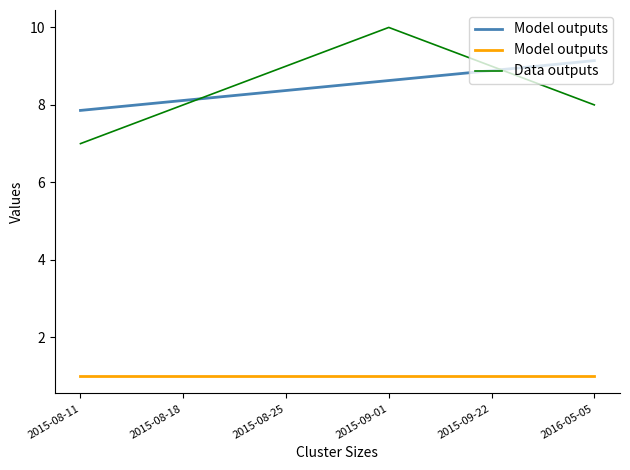

What is the change in value from 2015-09-01 to 2015-09-22?

-1